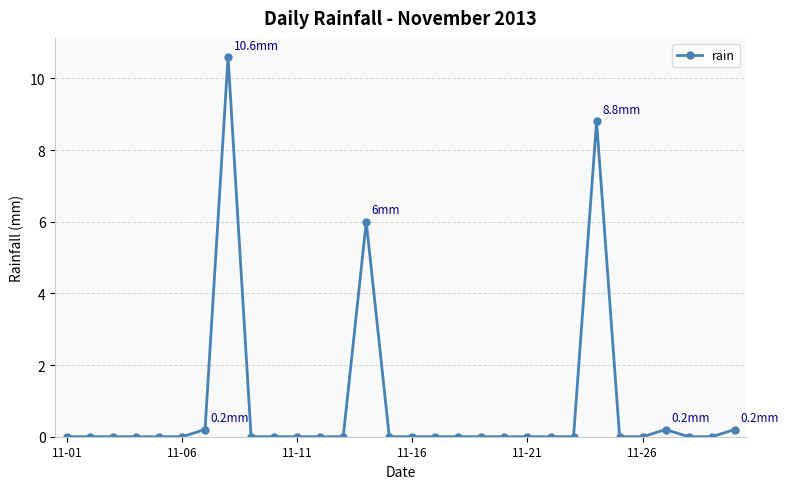

What is the maximum value shown in the chart?

10.6